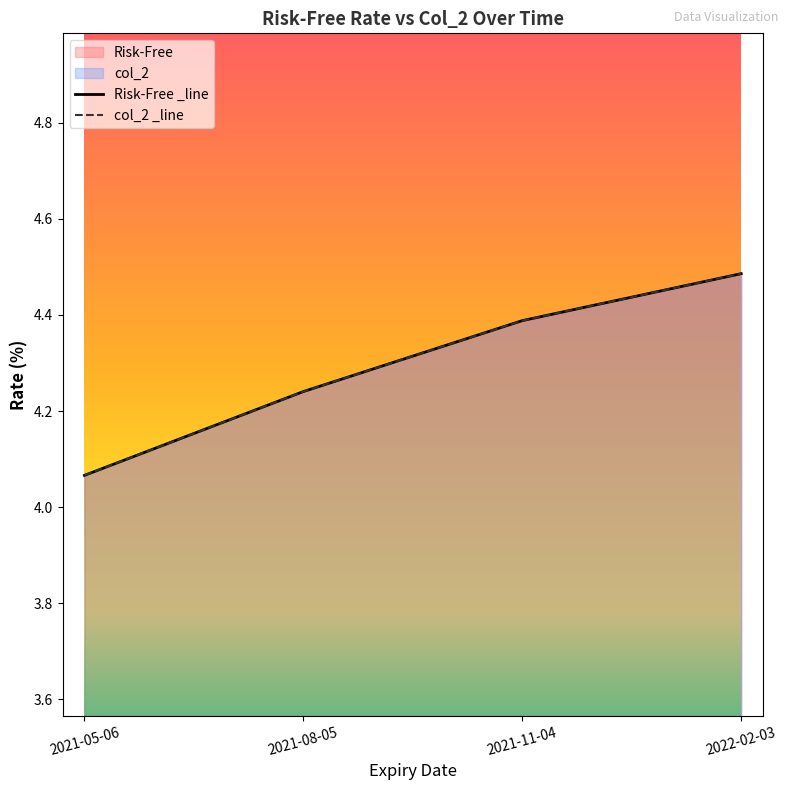

What is the difference between the second highest and second lowest values in the col_2 series?

0.1